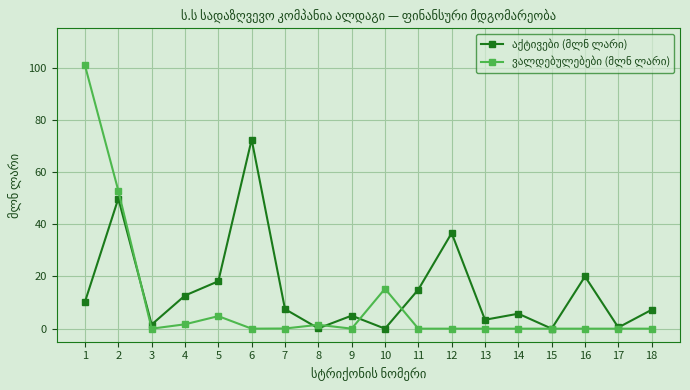

What is the maximum value shown in the chart?

100.8